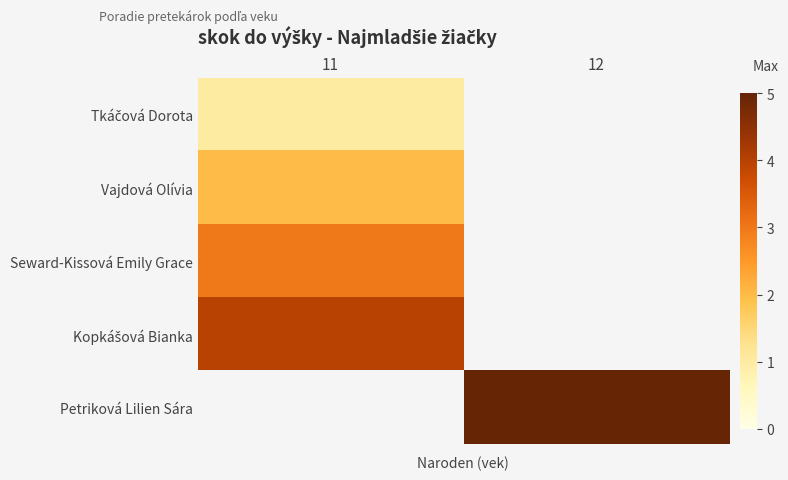

Which series has the widest spread of values?

Petriková Lilien Sára